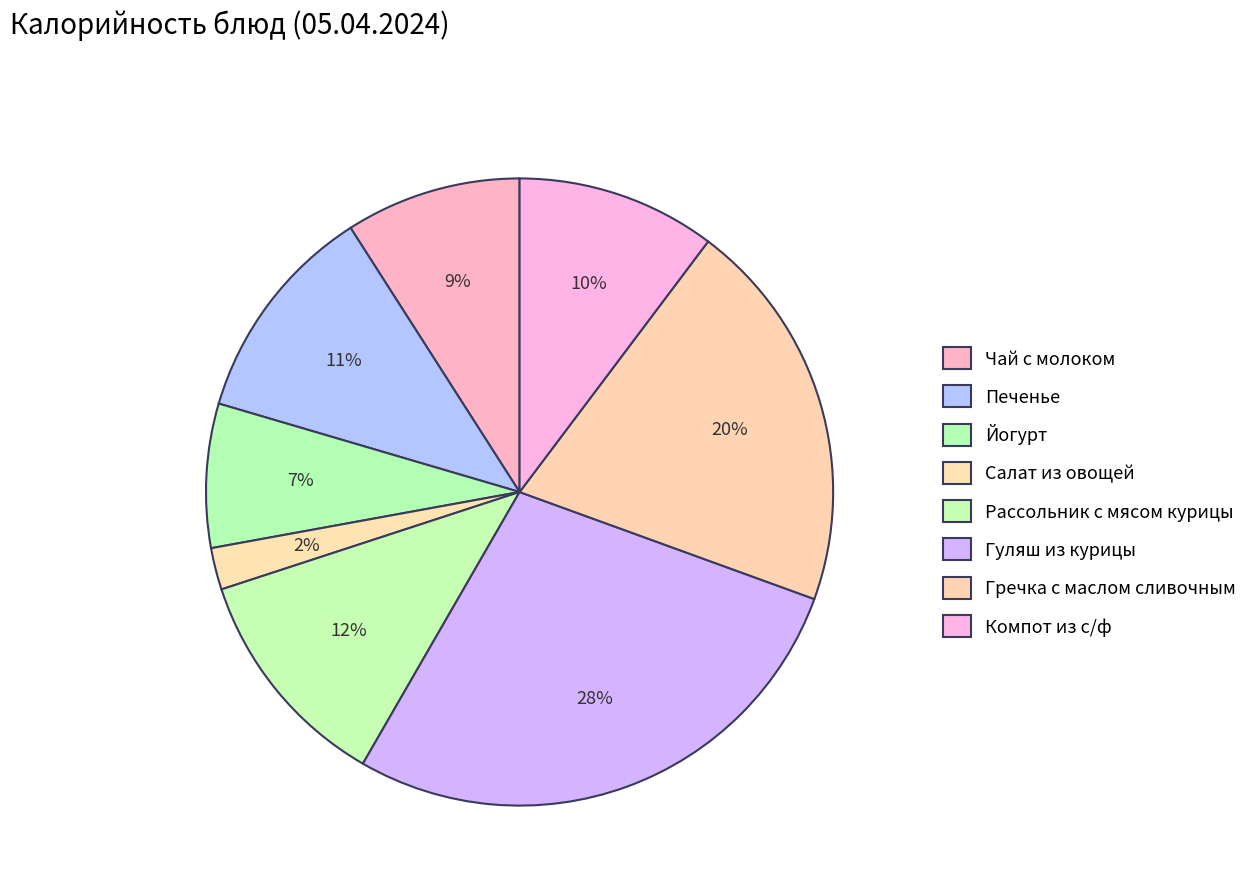

To the nearest percent, what percentage of the pie is Рассольник с мясом курицы?

12%